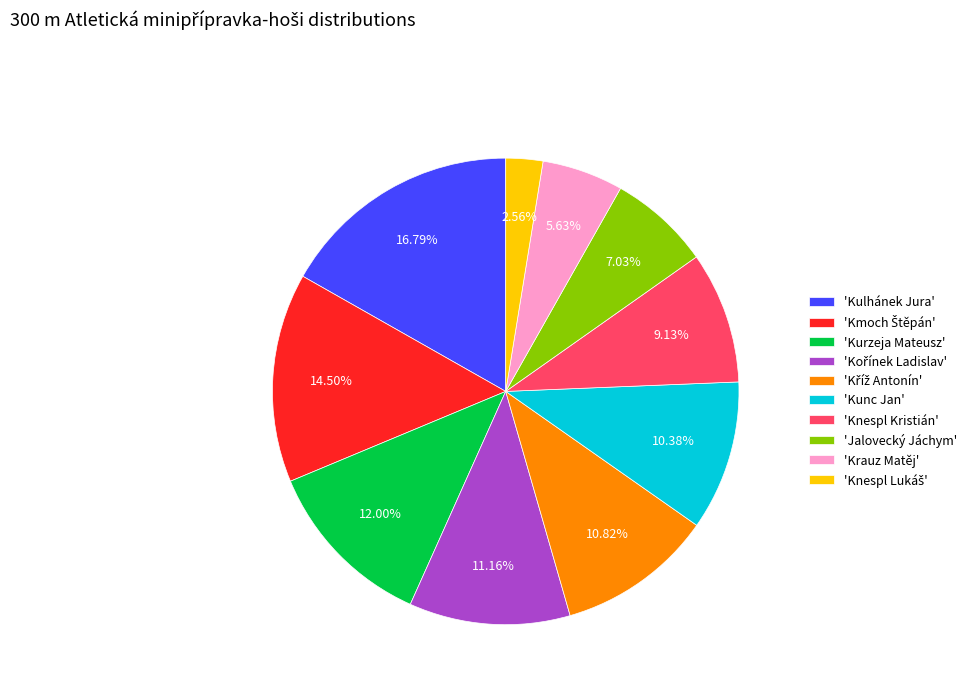

Is there any slice that represents more than half of the pie?

No